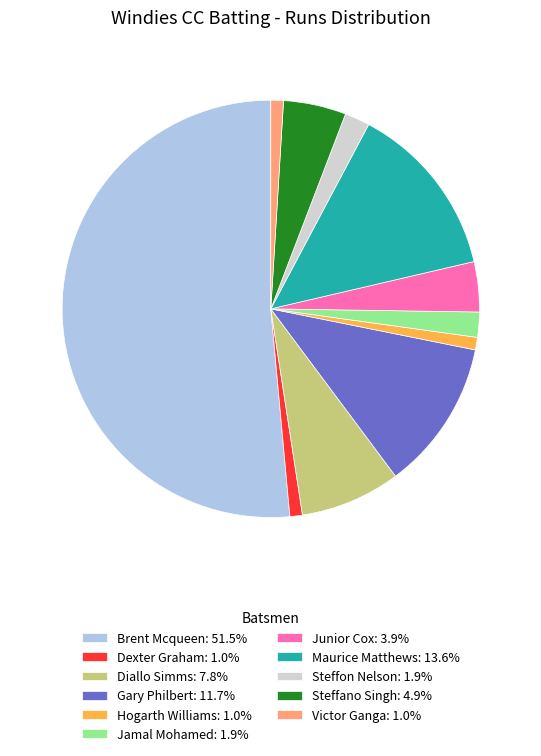

Combined, do Gary Philbert: 11.7% and Brent Mcqueen: 51.5% account for over 50%?

Yes